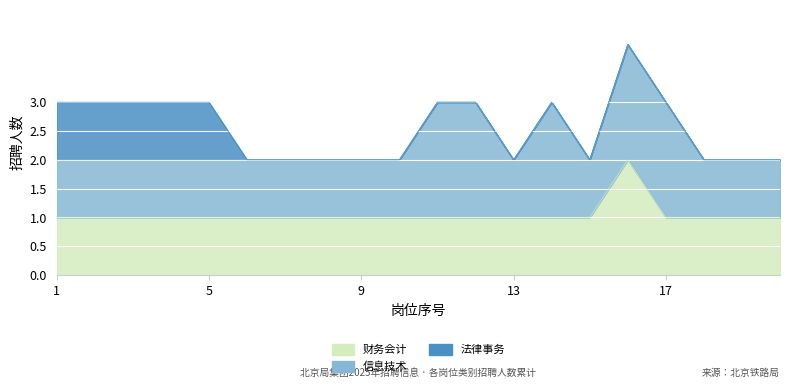

Between 2 and 14, which series saw the biggest shift?

信息技术